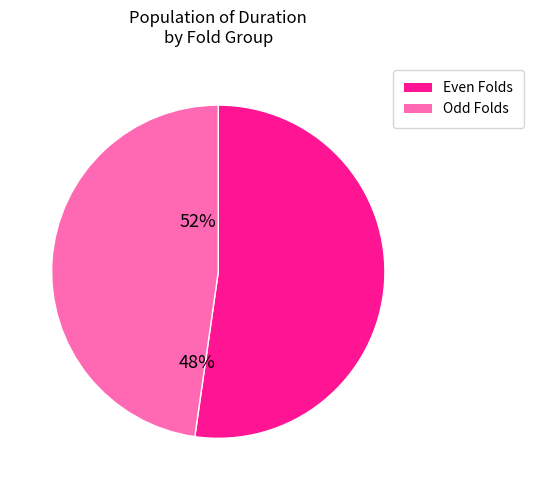

Is there any slice that represents more than half of the pie?

Yes